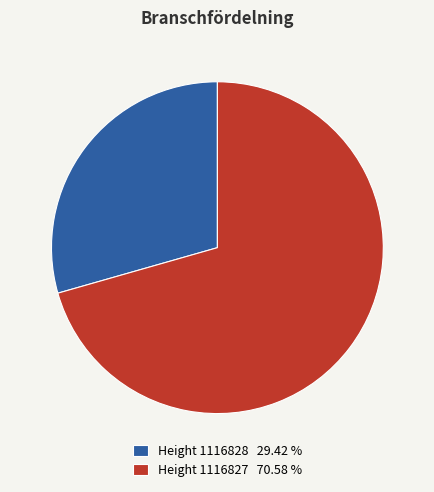

Do Height 1116828 29.42 % and Height 1116827 70.58 % together represent more than half of the pie?

Yes